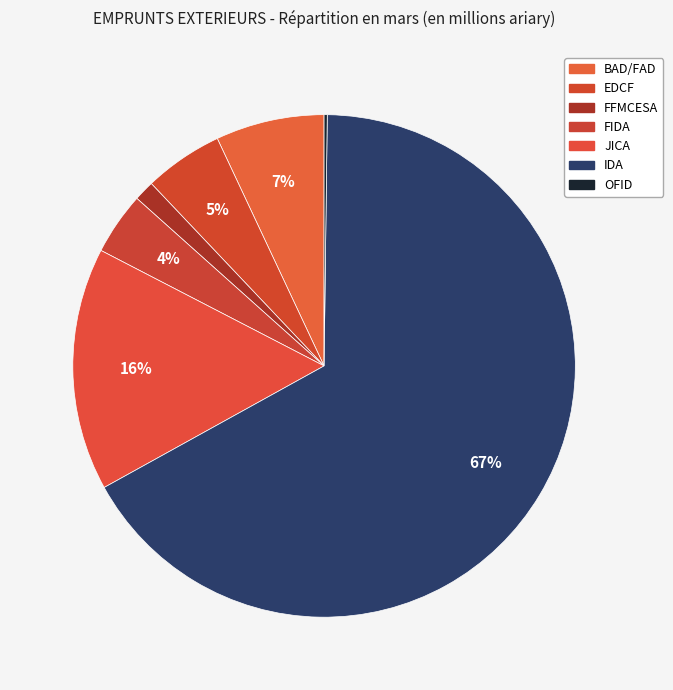

Is IDA the majority of the pie?

Yes